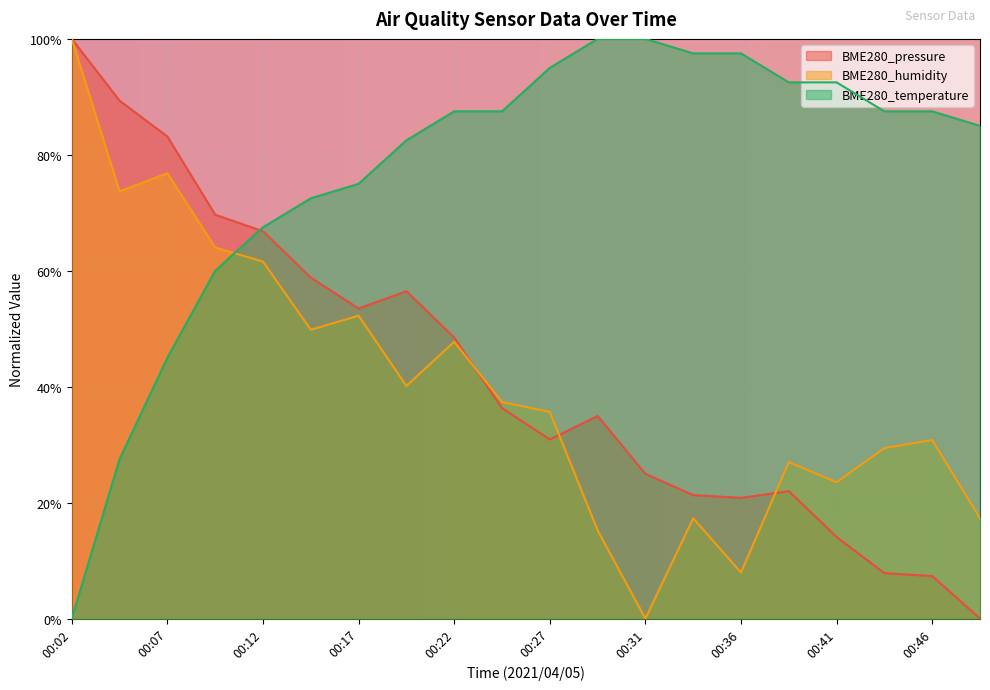

Which series has the largest total across all categories?

BME280_temperature